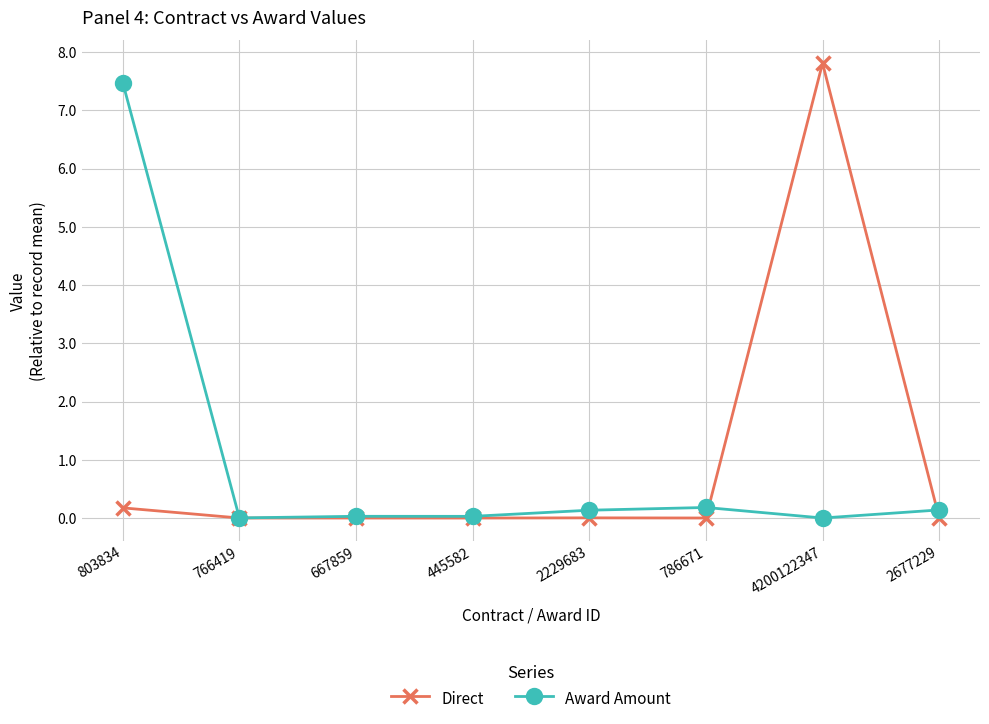

At which category is the sum across all series the highest?

4200122347